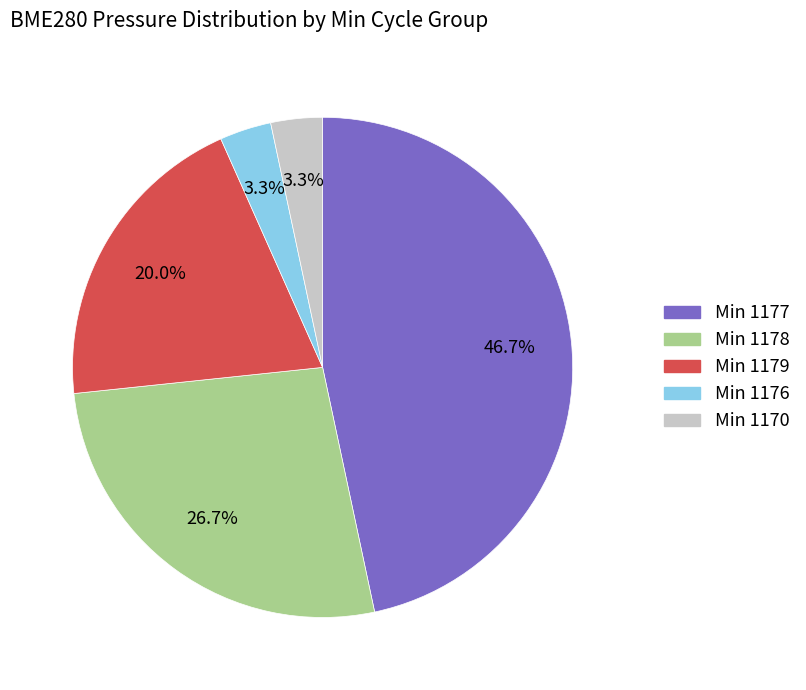

Is there a majority slice in this chart?

No